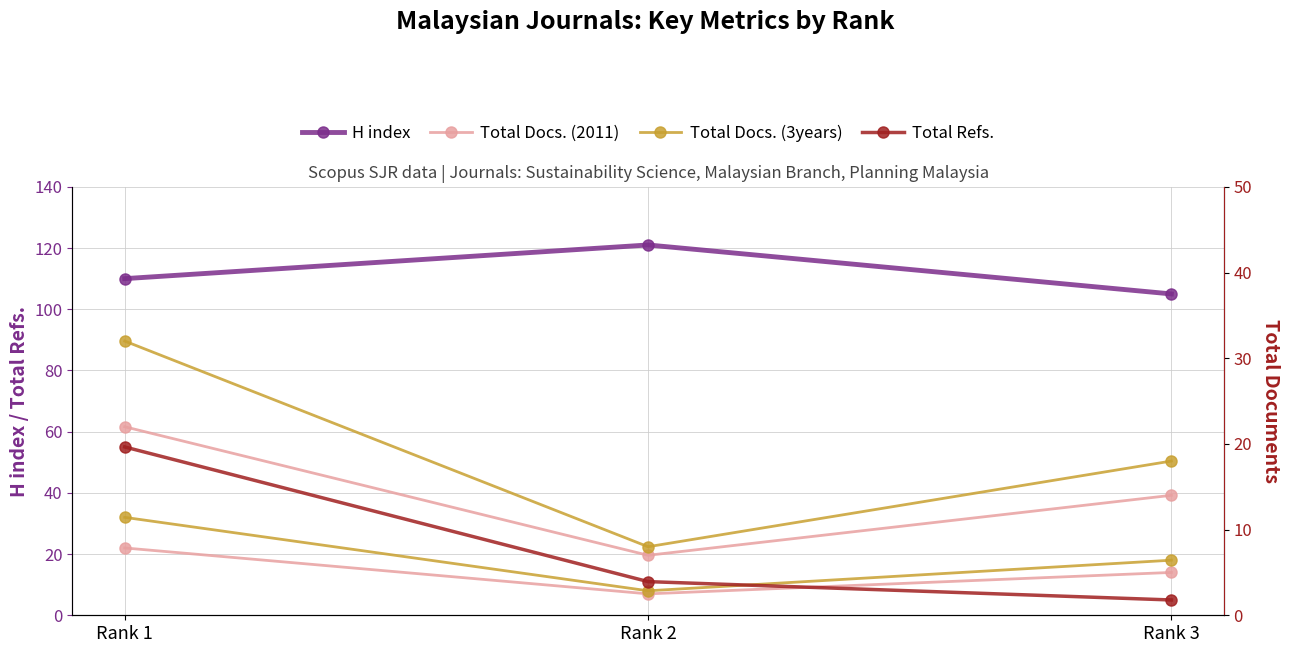

What are all the series names shown in the legend?

H index, Total Docs. (2011), Total Docs. (3years), Total Refs.